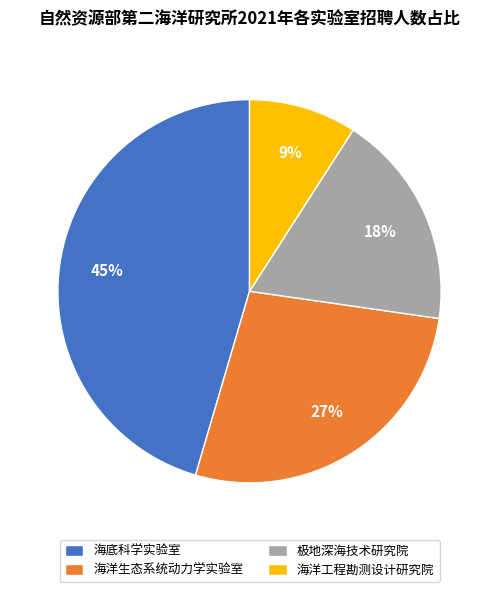

To the nearest percent, what is the combined percentage of 极地深海技术研究院 and 海洋生态系统动力学实验室?

45%